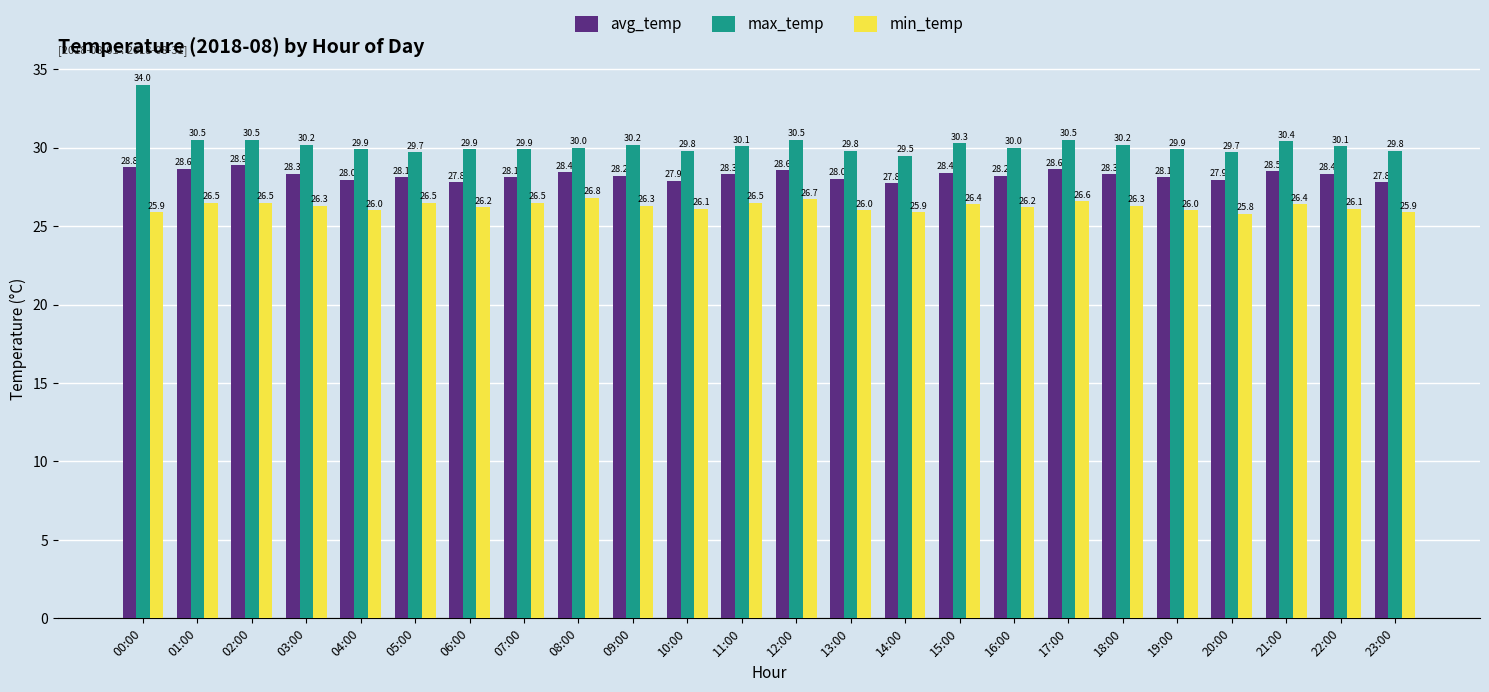

At which label does min_temp reach its peak?

08:00